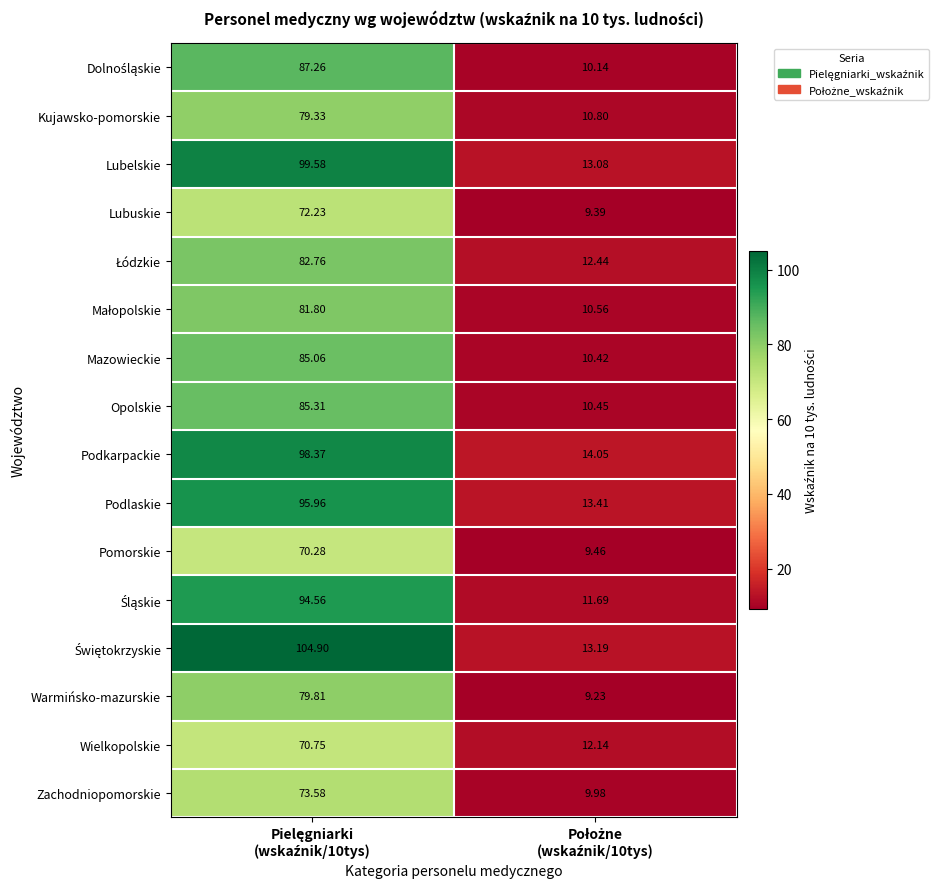

At how many categories does at least one series exceed 103?

1